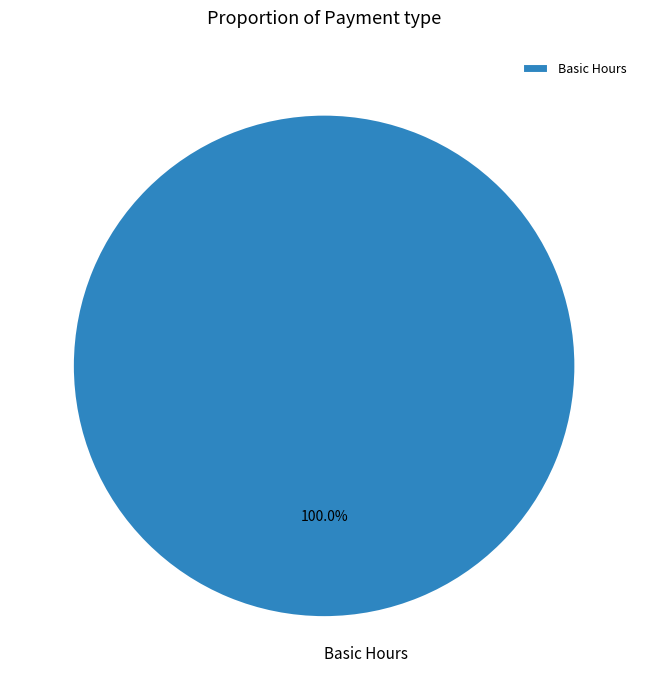

Is there any slice that represents more than half of the pie?

Yes